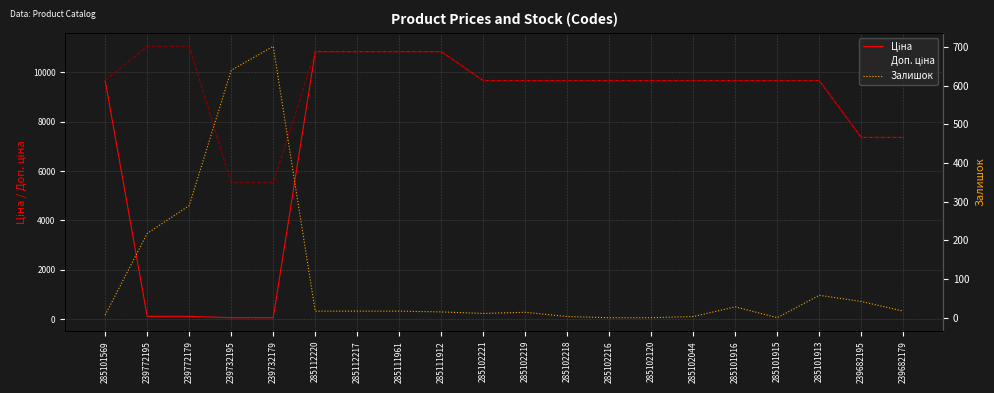

What position from the left is 285102216?

13